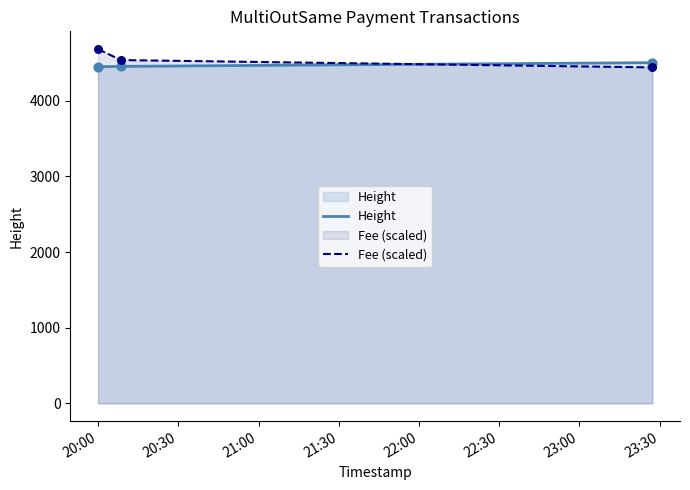

What are all the series names shown in the legend?

Height, Fee (scaled)